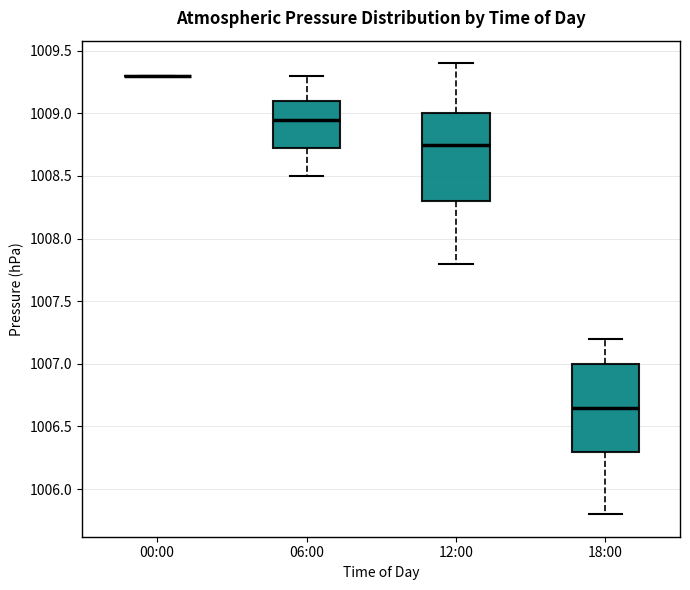

Reading left to right, read every box against the y-axis: the position of its median line, the range the box covers, and the ends of its whiskers. The values are not printed on the chart, so give them approximately, as read against the axis.

00:00: box collapsed to a line at 1009.30, whiskers 1009.30 to 1009.30
06:00: median 1008.95, box 1008.75 to 1009.10, whiskers 1008.50 to 1009.30
12:00: median 1008.75, box 1008.30 to 1009.00, whiskers 1007.80 to 1009.40
18:00: median 1006.65, box 1006.30 to 1007.00, whiskers 1005.80 to 1007.20